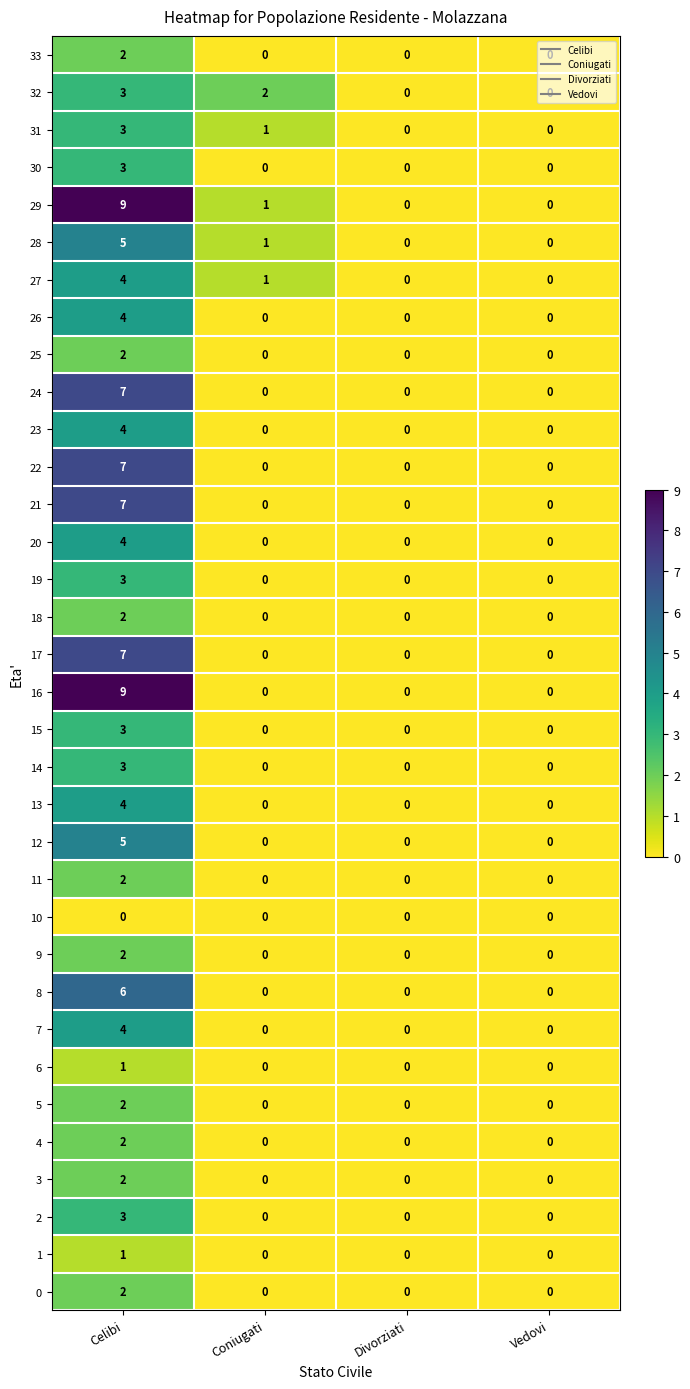

Between Celibi and Coniugati, which series saw the biggest shift?

16